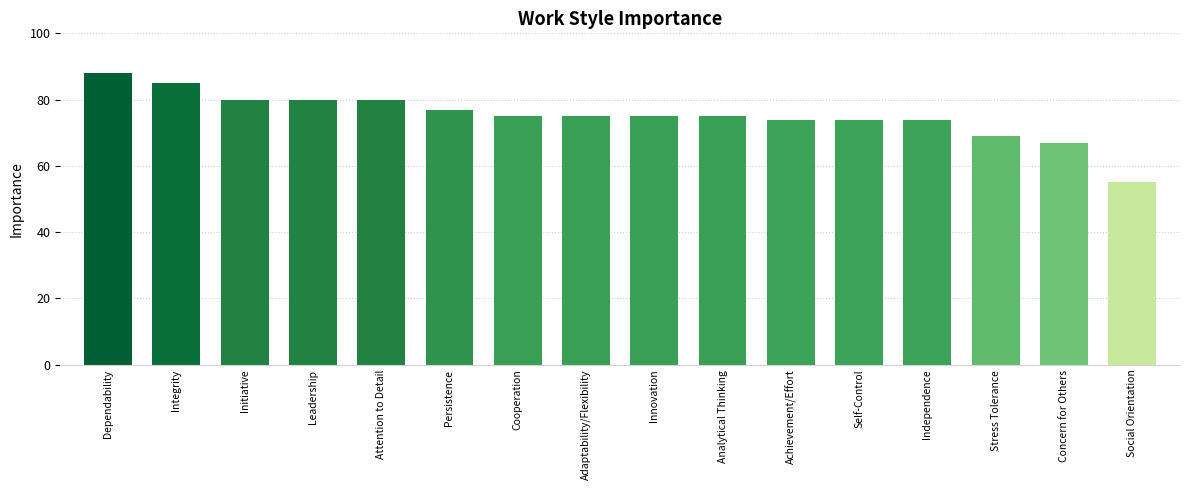

How many categories are shown in the chart?

16